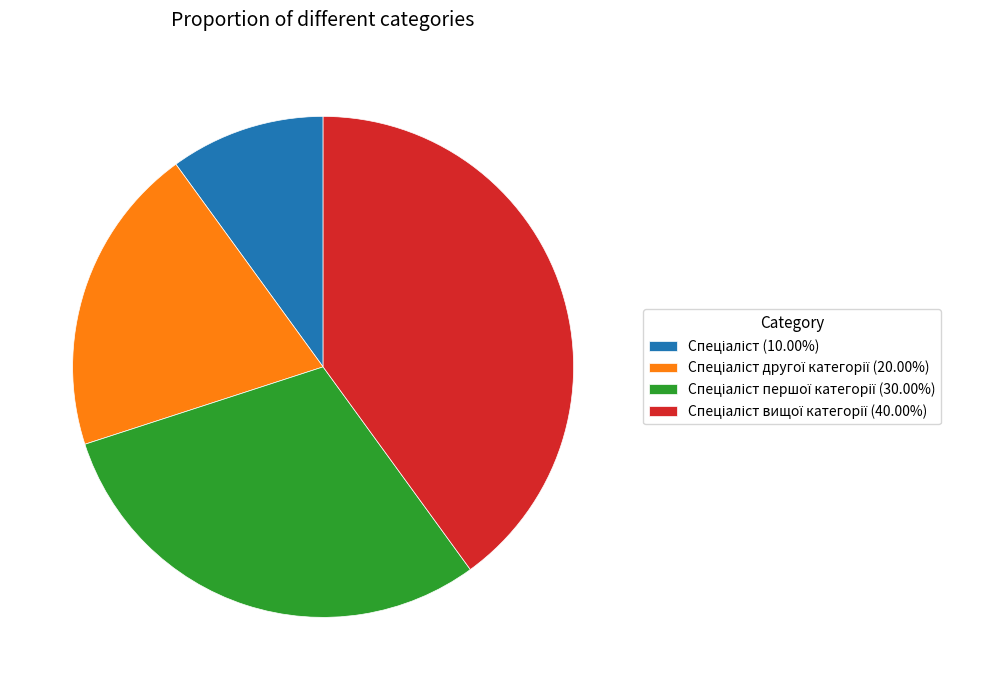

Is there a majority slice in this chart?

No